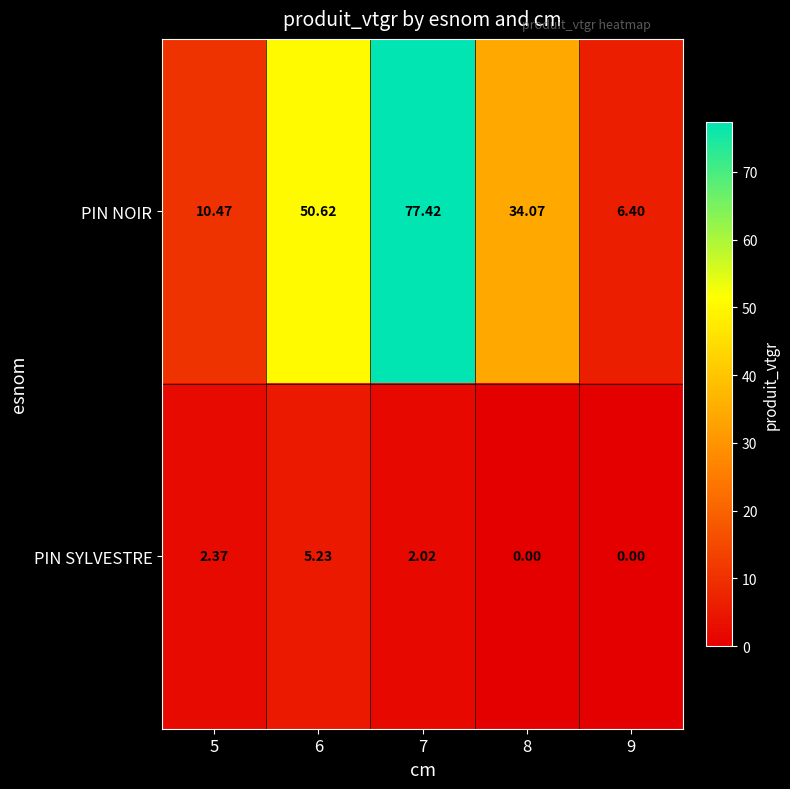

At which category is the sum across all series the highest?

7